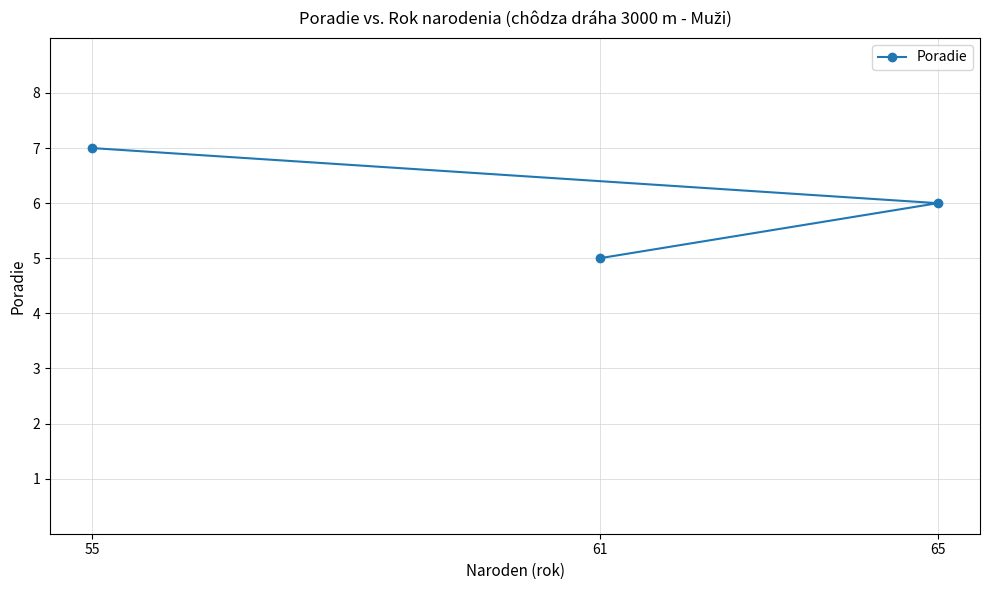

What is the value of the 2nd point from the left?

5